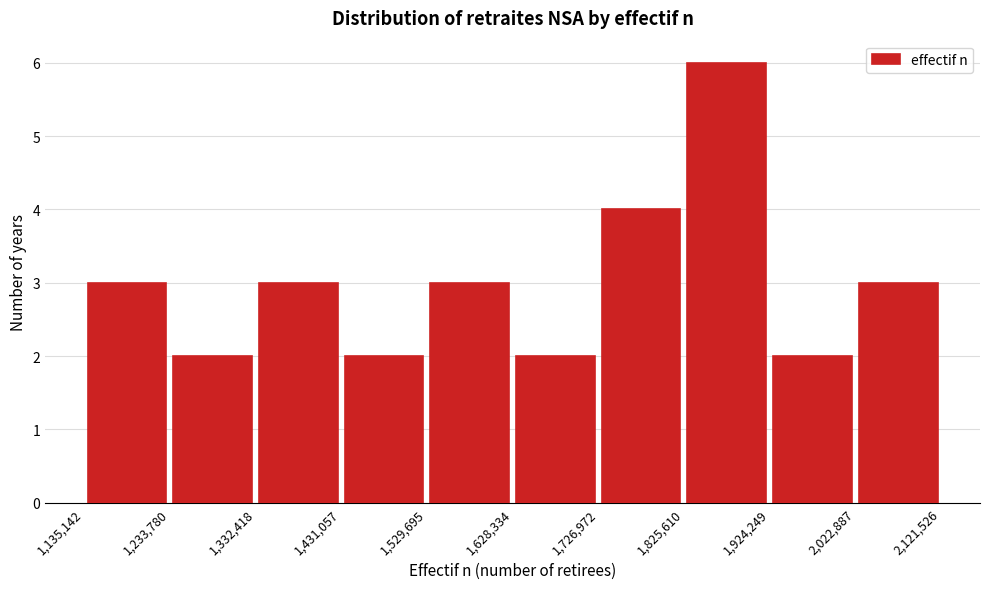

Reading left to right, list every bar in this chart as the range it spans on the x-axis followed by its height. The values are not printed on the chart, so give them approximately, as read against the axis.

1,135,142 to 1,233,780: 3
1,233,780 to 1,332,418: 2
1,332,418 to 1,431,057: 3
1,431,057 to 1,529,695: 2
1,529,695 to 1,628,334: 3
1,628,334 to 1,726,972: 2
1,726,972 to 1,825,610: 4
1,825,610 to 1,924,249: 6
1,924,249 to 2,022,887: 2
2,022,887 to 2,121,526: 3